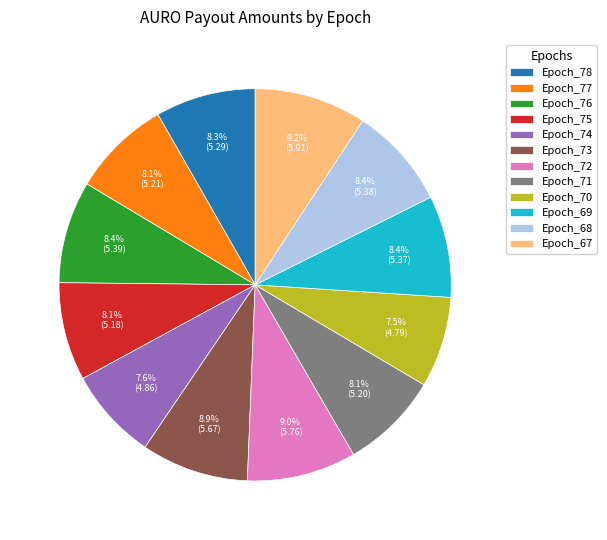

How many slices are in this pie chart?

12